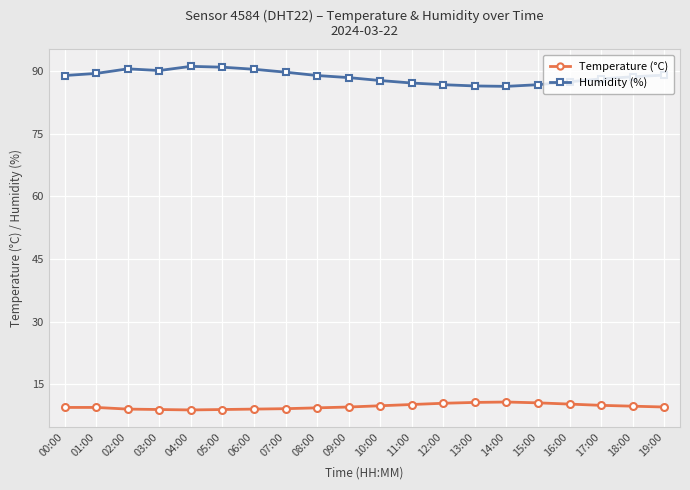

True or false: Temperature (°C) and Humidity (%) cross at least once.

False